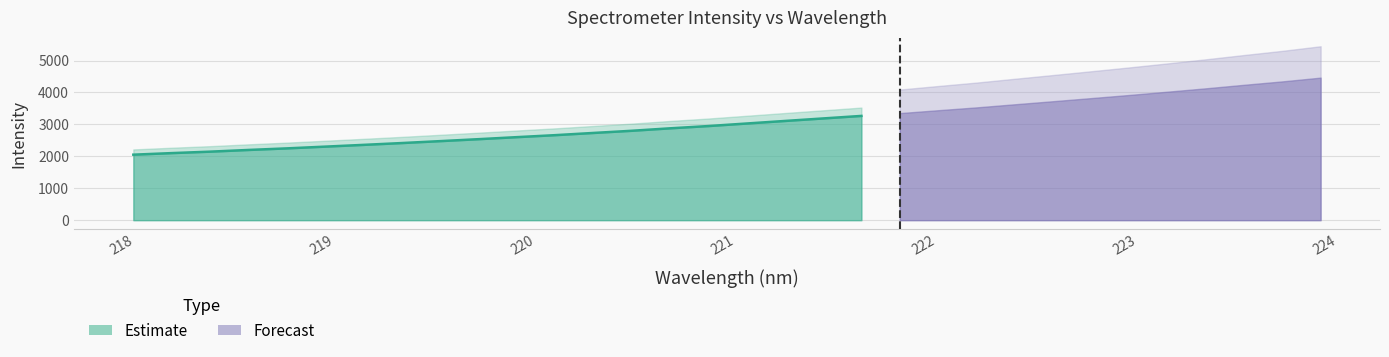

What position from the left is 220.7354?

15